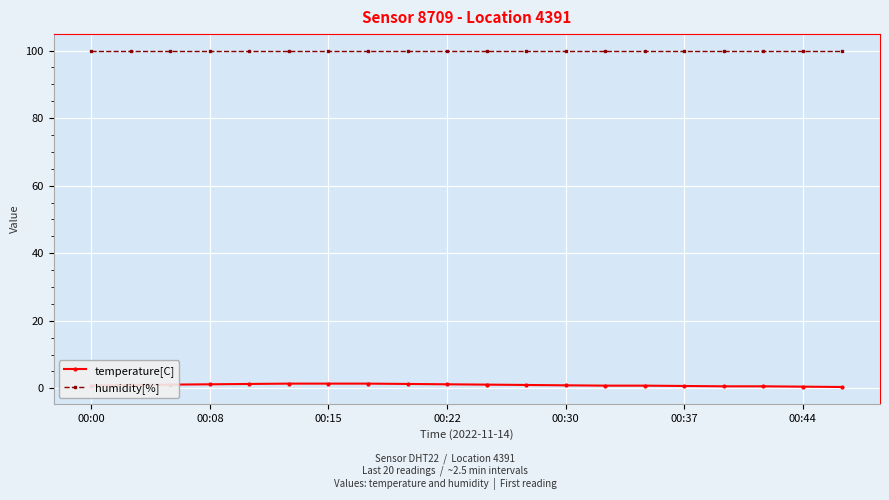

What is the value of the humidity[%] point at the 8th from the left?

99.9